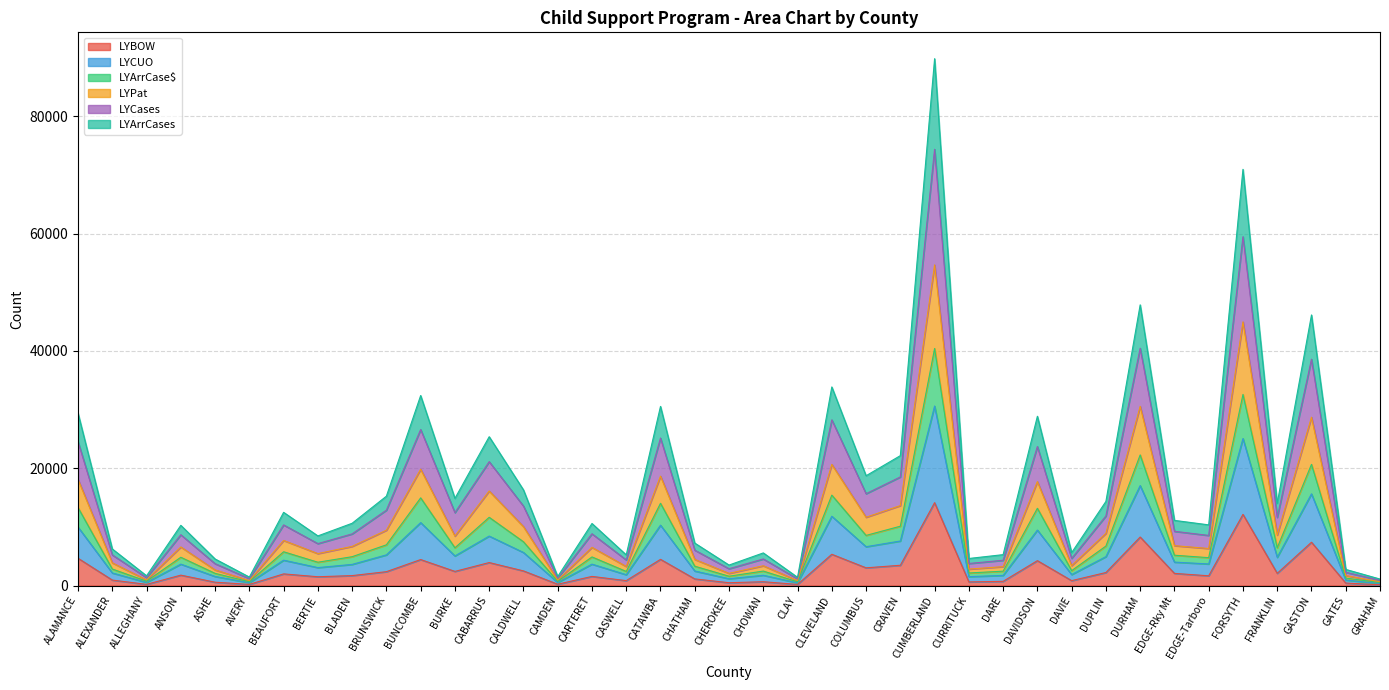

Where is the first local maximum for LYArrCase$?

ANSON